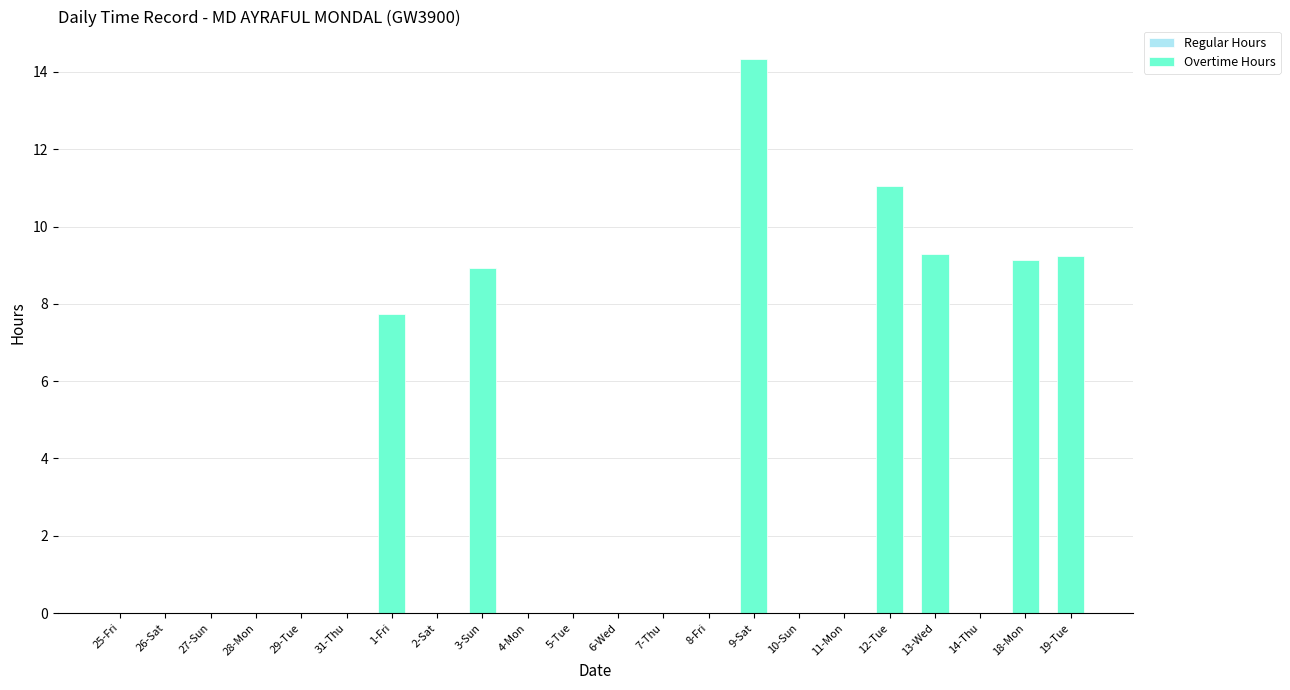

What is the sum of all values?

69.7